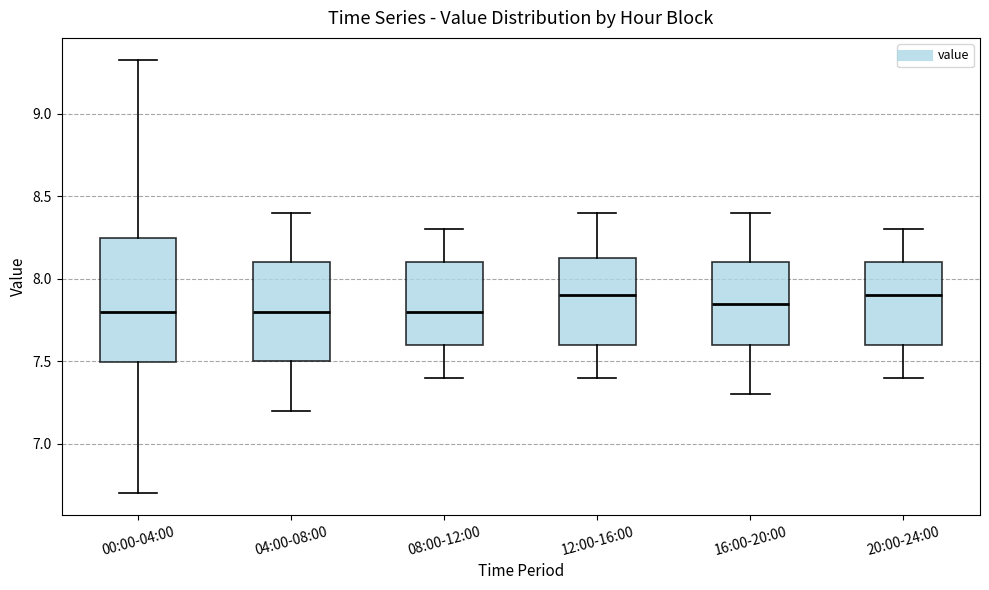

Reading left to right, transcribe this box plot: for each box, give where its median line is, the range the box spans, and where its two whiskers end, as read against the y-axis. The values are not printed on the chart, so give them approximately, as read against the axis.

00:00-04:00: median 7.80, box 7.50 to 8.25, whiskers 6.70 to 9.35
04:00-08:00: median 7.80, box 7.50 to 8.10, whiskers 7.20 to 8.40
08:00-12:00: median 7.80, box 7.60 to 8.10, whiskers 7.40 to 8.30
12:00-16:00: median 7.90, box 7.60 to 8.15, whiskers 7.40 to 8.40
16:00-20:00: median 7.85, box 7.60 to 8.10, whiskers 7.30 to 8.40
20:00-24:00: median 7.90, box 7.60 to 8.10, whiskers 7.40 to 8.30